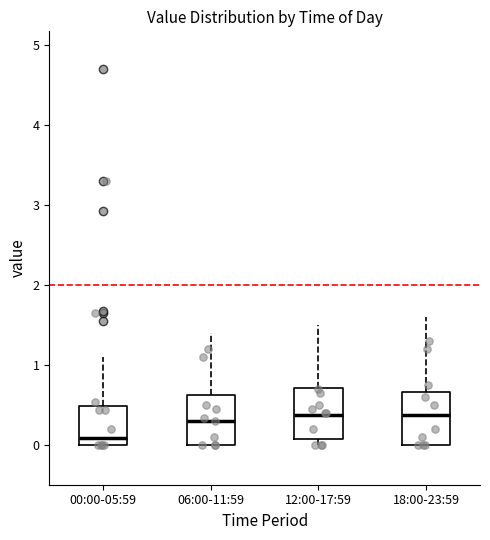

Where is the lower edge of the box for 18:00-23:59 on the y-axis? The values are not printed on the chart, so give them approximately, as read against the axis.

0.0